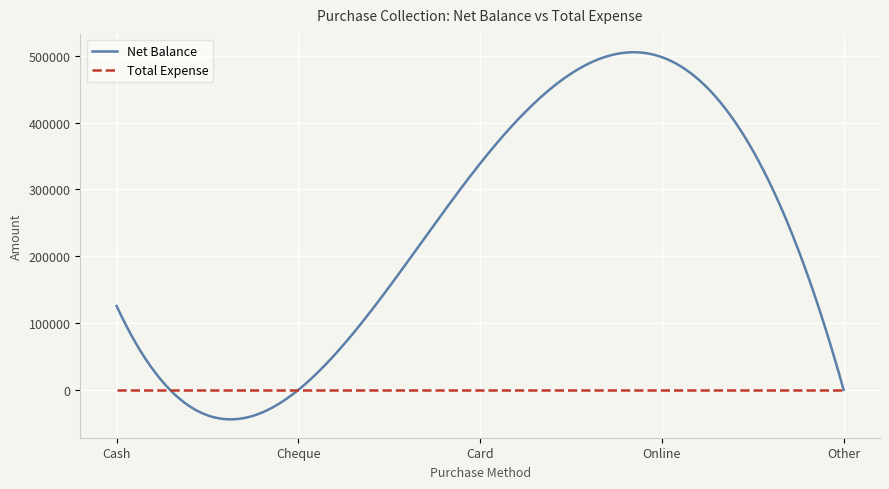

True or false: Total Expense and Net Balance cross at least once.

True